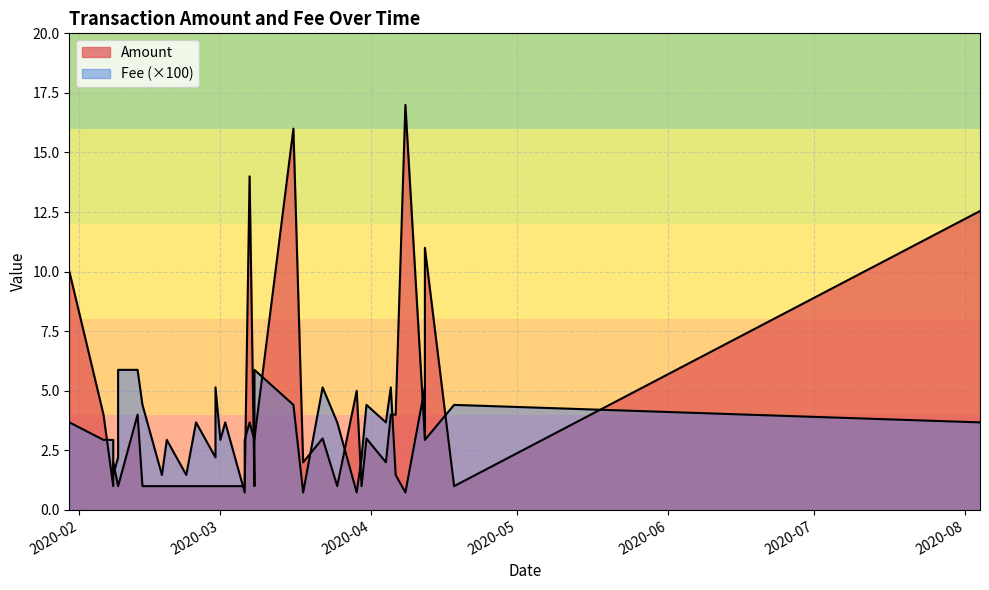

Between 16 and 15, which is larger?

16